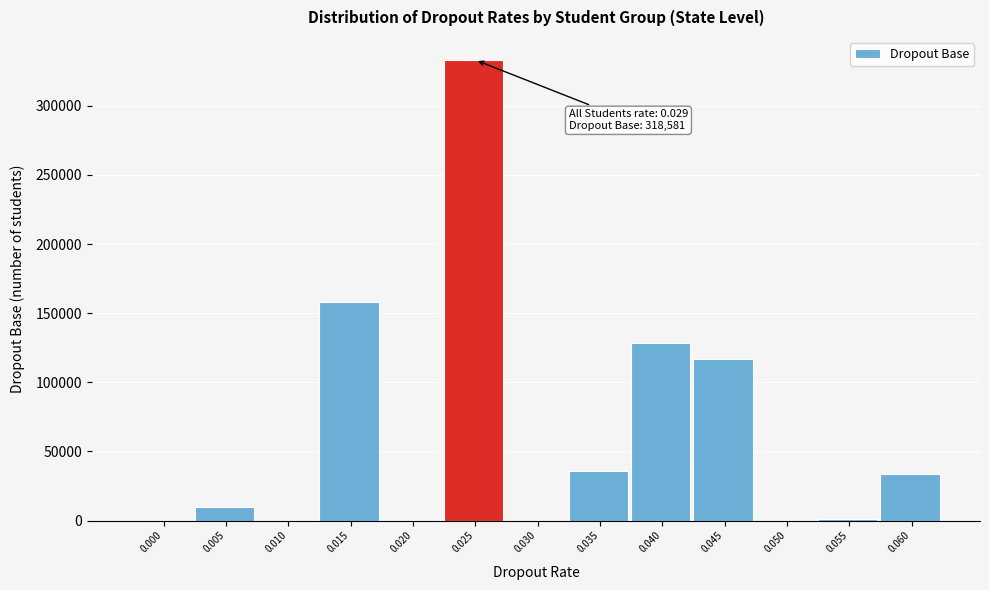

The value at 0.020 is 163740. True or false?

False